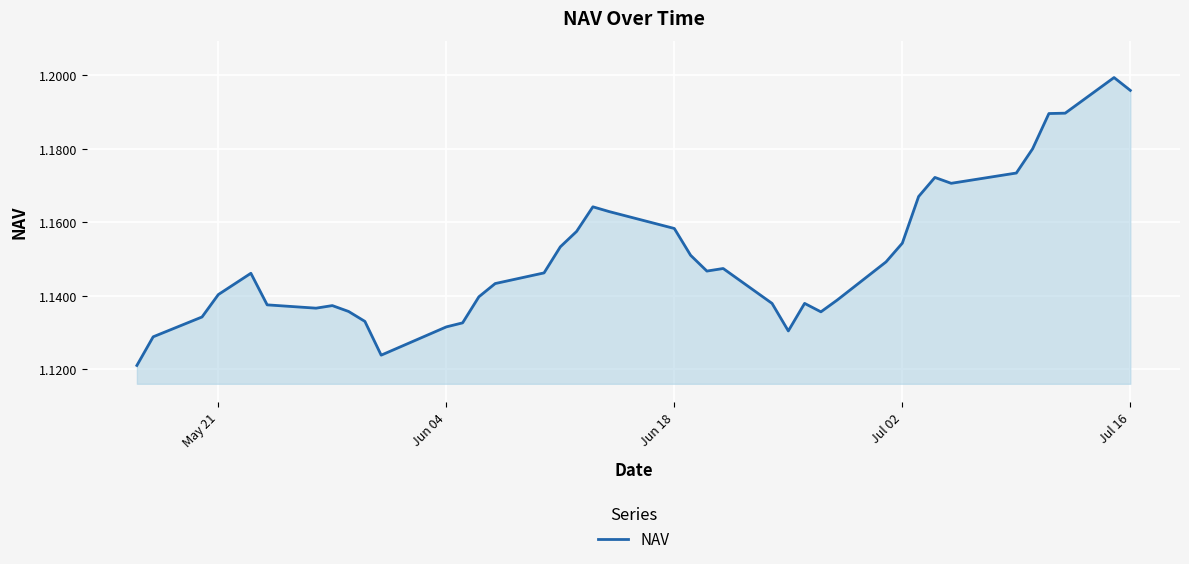

How many lines are shown in the chart?

1